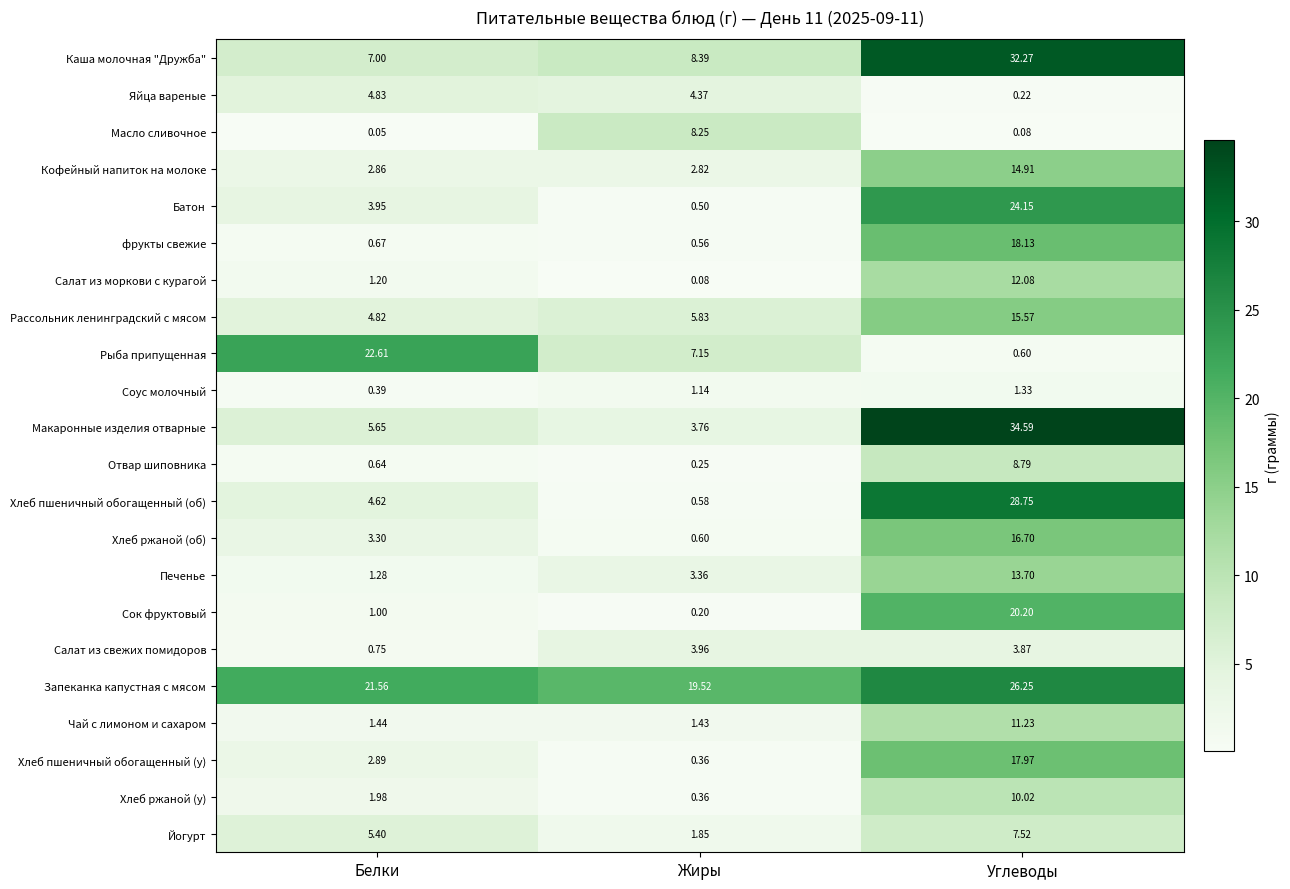

How many categories are shown in the chart?

3